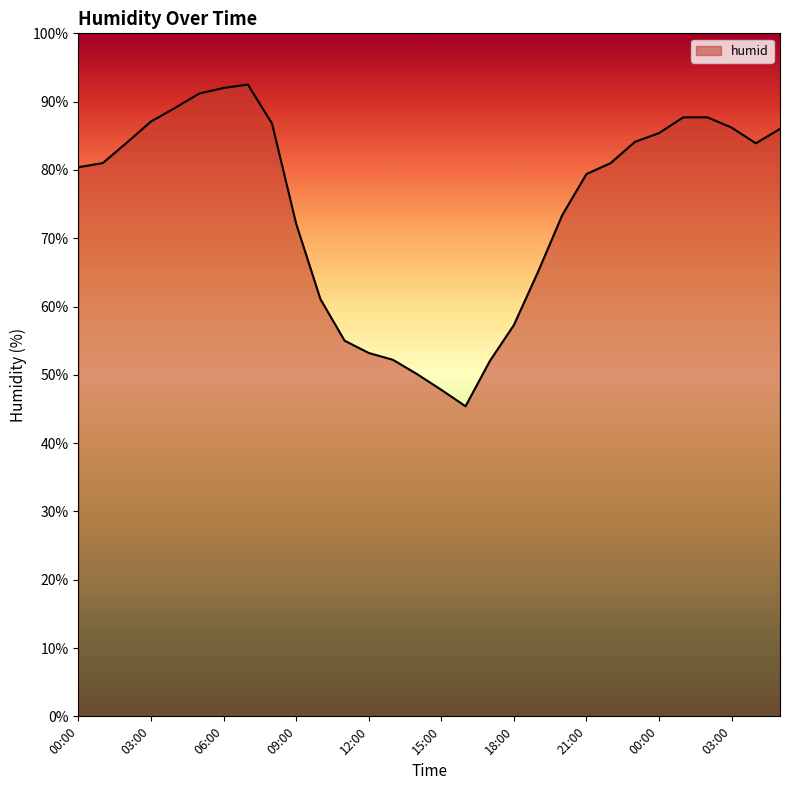

What is the minimum value shown in the chart?

45.4